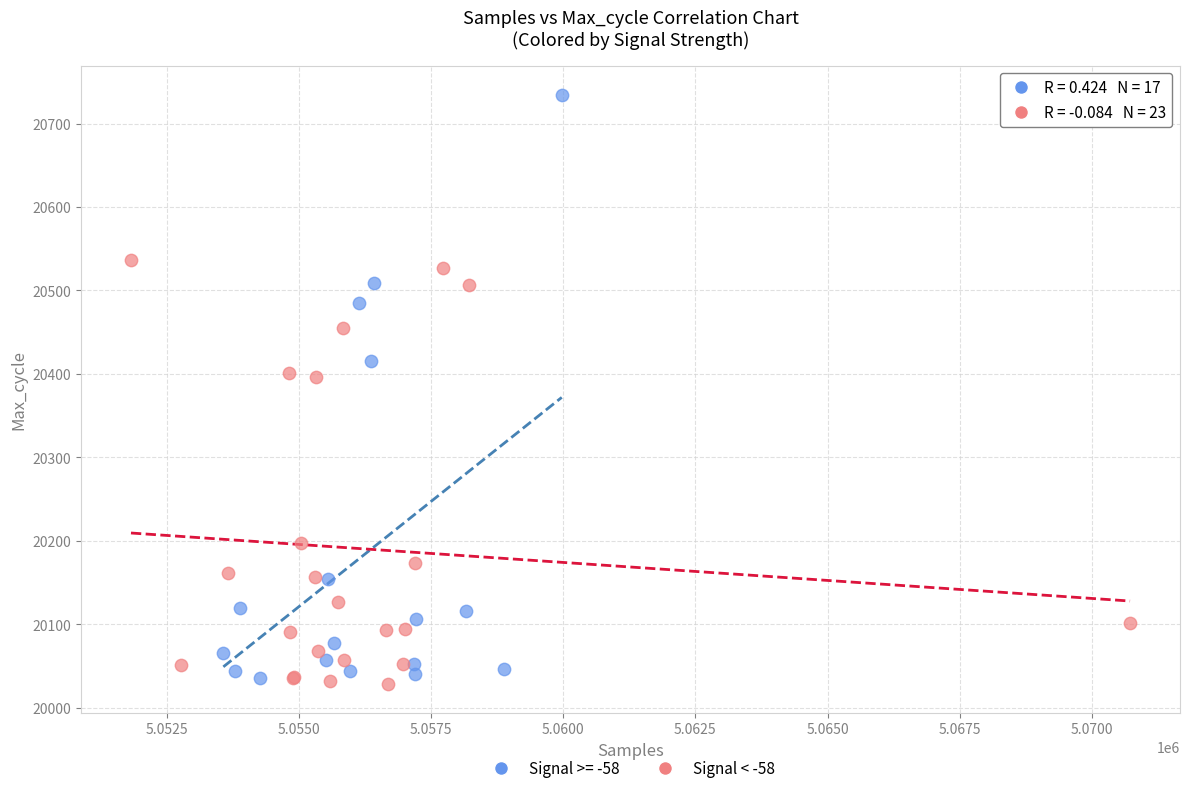

Which series reaches the maximum Y coordinate?

Signal >= -58